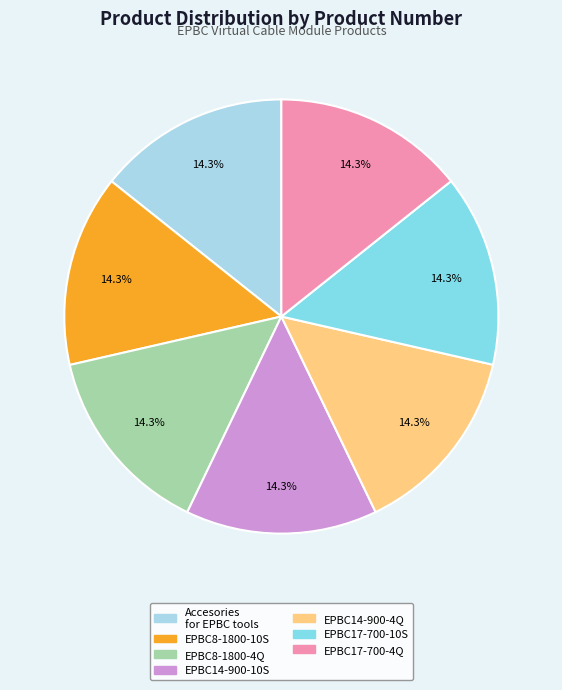

How many slices are in this pie chart?

7